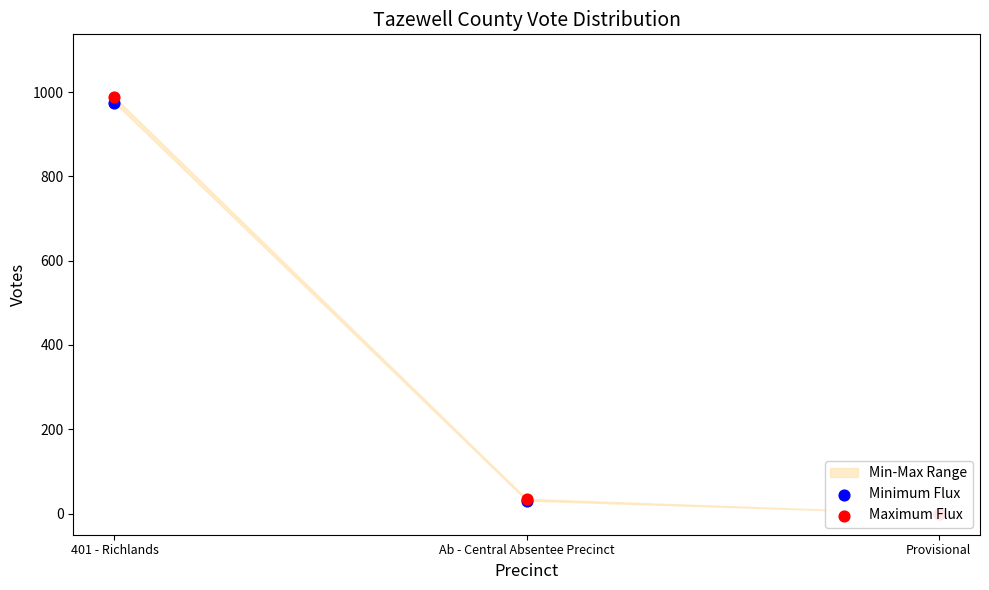

Which series has the largest total across all categories?

Maximum Flux